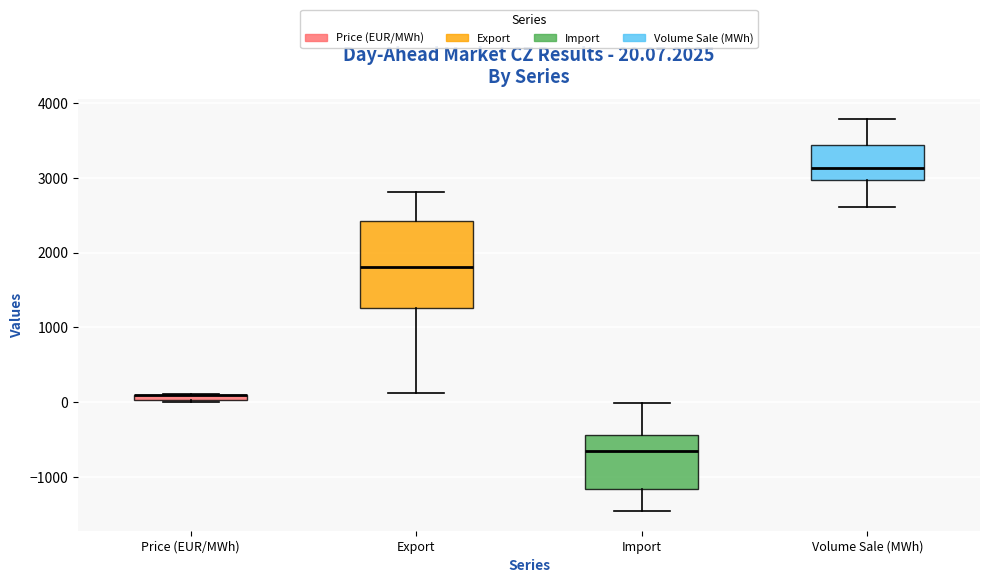

Which box is the tallest, from its lower edge to its upper edge?

Export